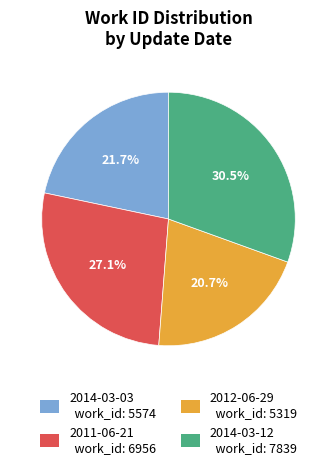

What is the ratio of the value at 2011-06-21 to the value at 2012-06-29?

1.3